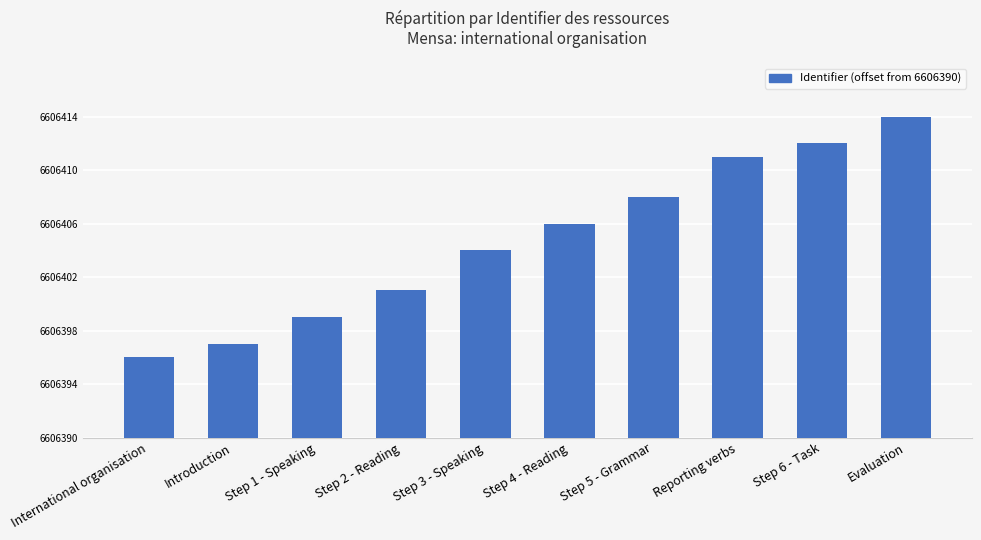

Are the bars horizontal?

No